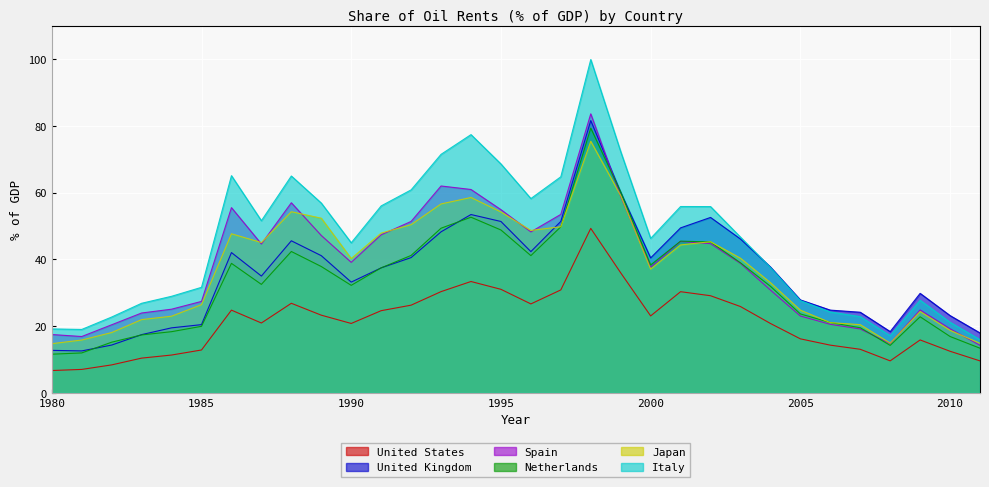

Between 1994 and 1999, which series saw the biggest shift?

Netherlands